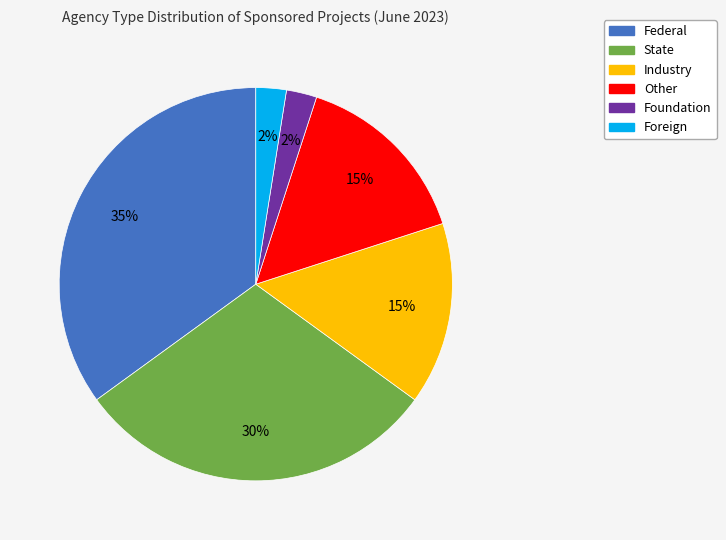

Between State and Foreign, which is larger?

State